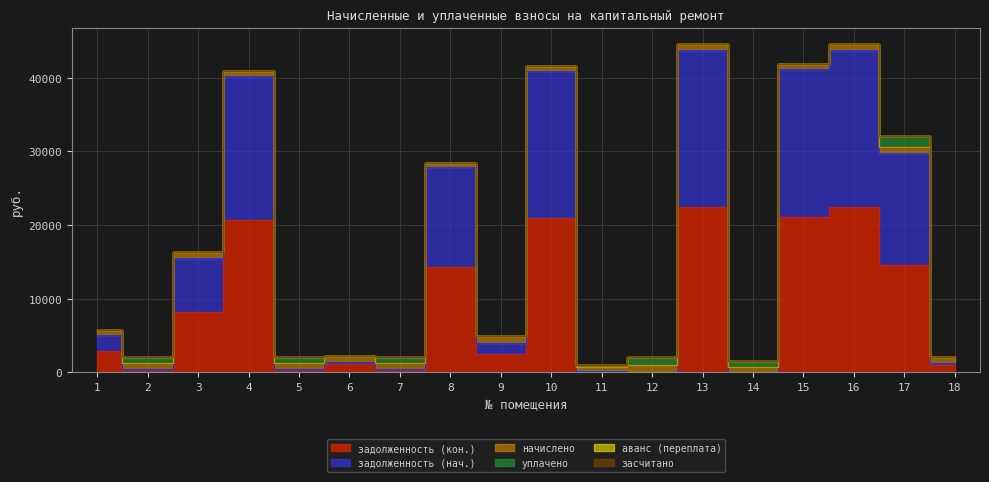

What are all the series names shown in the legend?

задолженность (нач.), начислено, уплачено, задолженность (кон.), аванс (переплата), засчитано